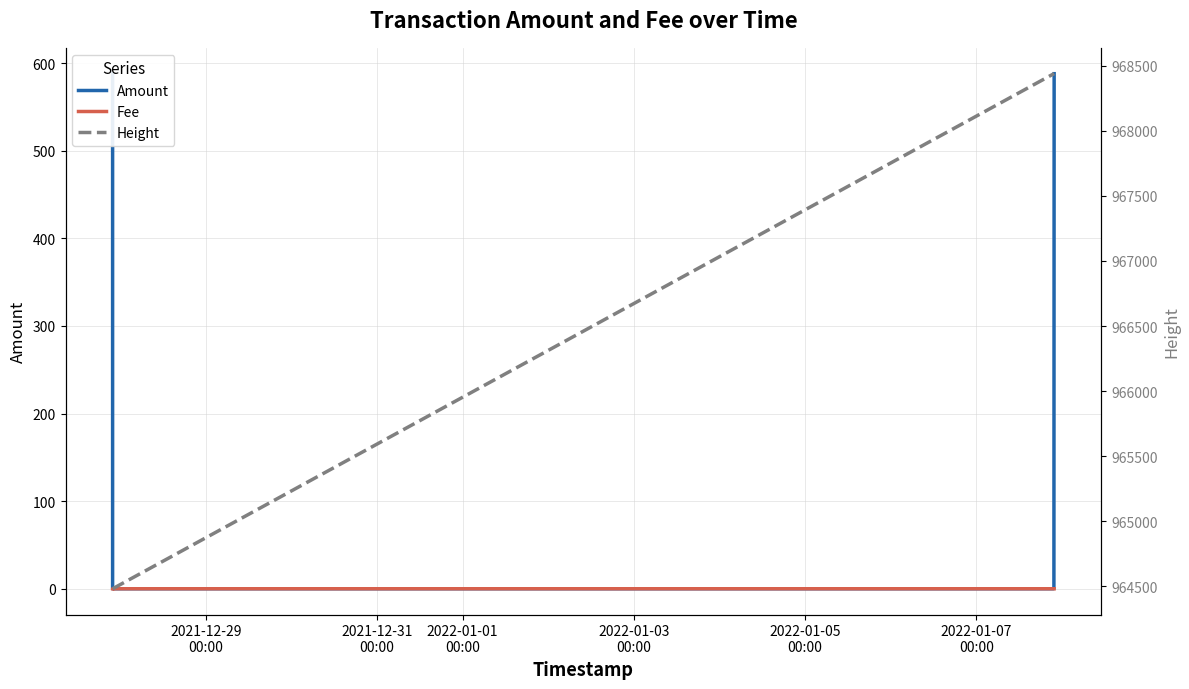

Is it true that Fee equals 0.0 at 2022-01-01
00:00?

False